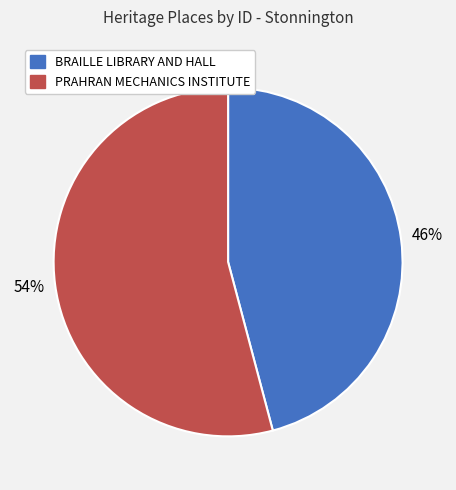

Which category has the biggest portion of the pie?

PRAHRAN MECHANICS INSTITUTE